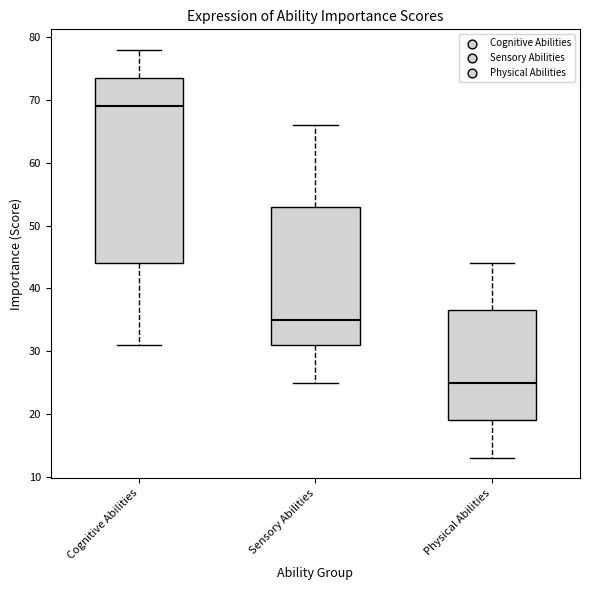

Reading left to right, read every box against the y-axis: the position of its median line, the range the box covers, and the ends of its whiskers. The values are not printed on the chart, so give them approximately, as read against the axis.

Cognitive Abilities: median 69, box 44 to 74, whiskers 31 to 78
Sensory Abilities: median 35, box 31 to 53, whiskers 25 to 66
Physical Abilities: median 25, box 19 to 37, whiskers 13 to 44